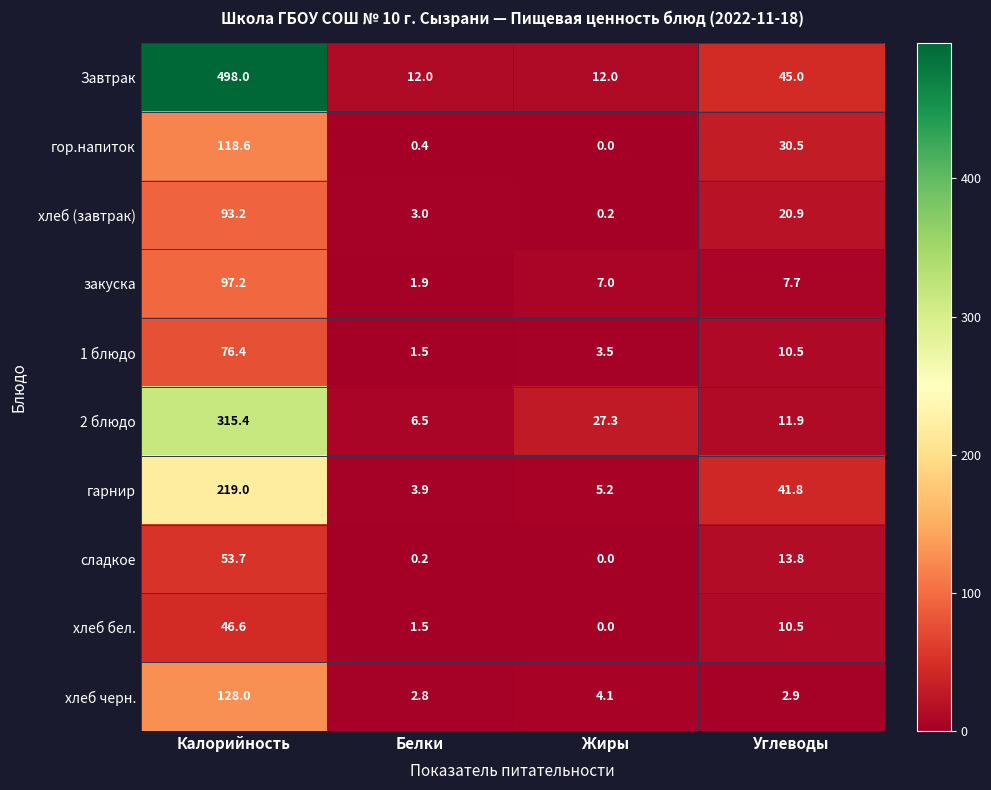

List the series in order of their peak value, lowest first.

хлеб бел., сладкое, 1 блюдо, хлеб (завтрак), закуска, гор.напиток, хлеб черн., гарнир, 2 блюдо, Завтрак